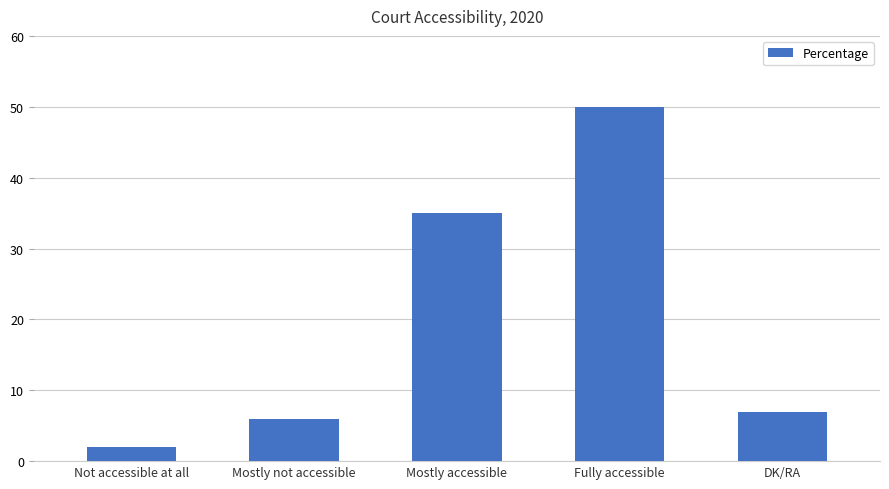

How many distinct data groups are displayed?

1